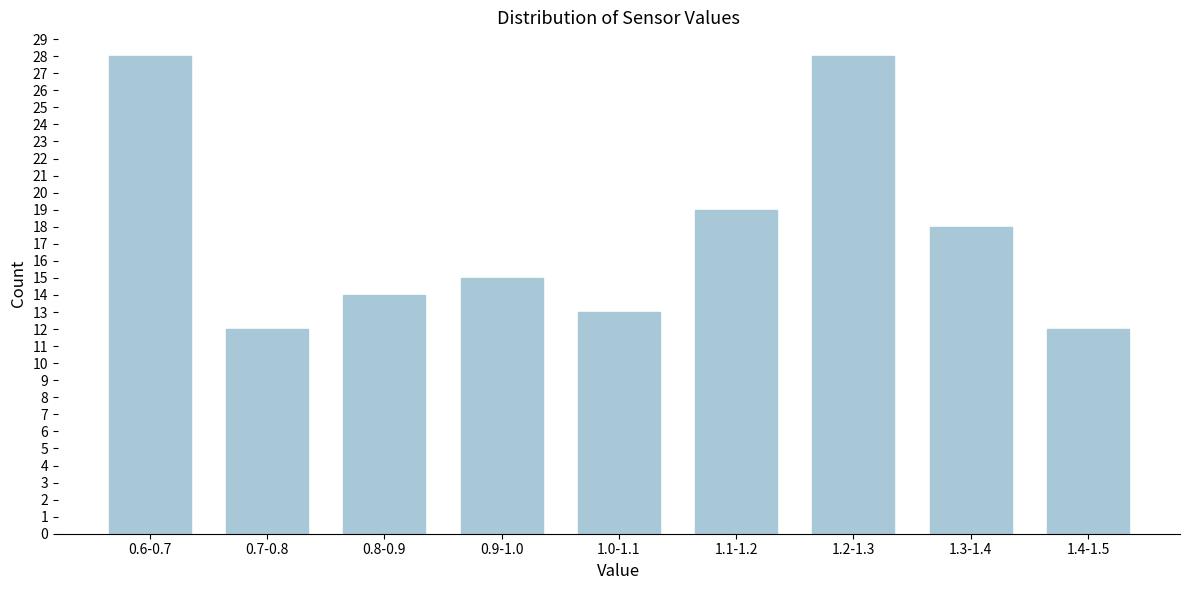

Reading right to left, transcribe all the data shown in this chart.

12	18	28	19	13	15	14	12	28